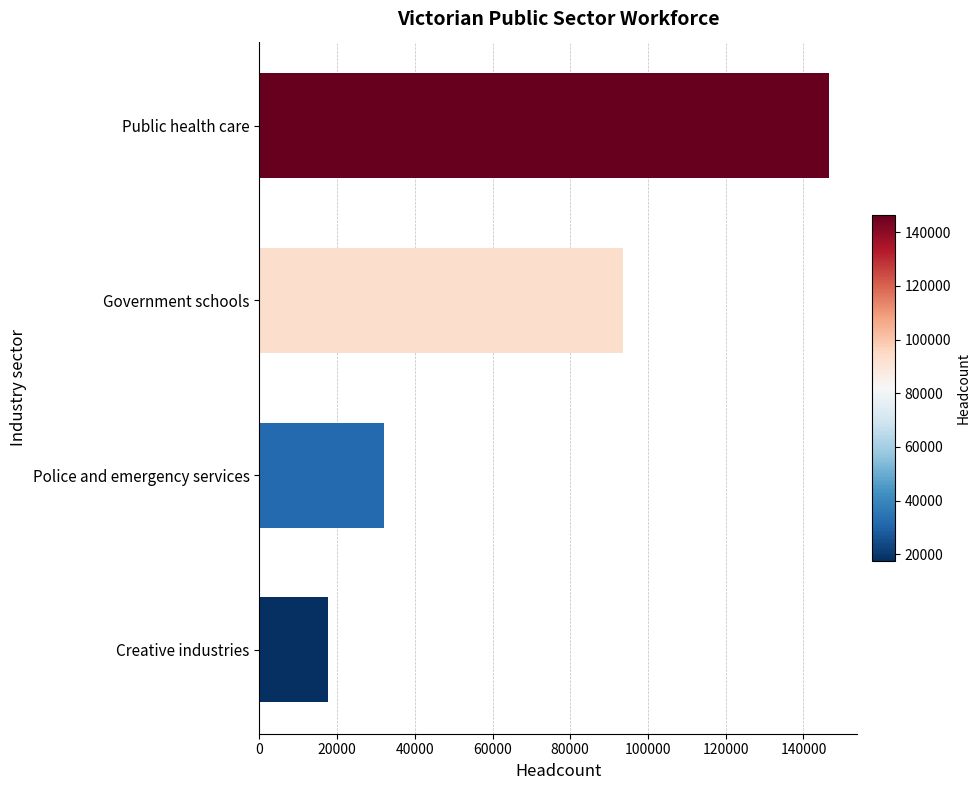

What is the change in value from Police and emergency services to Public health care?

+114376